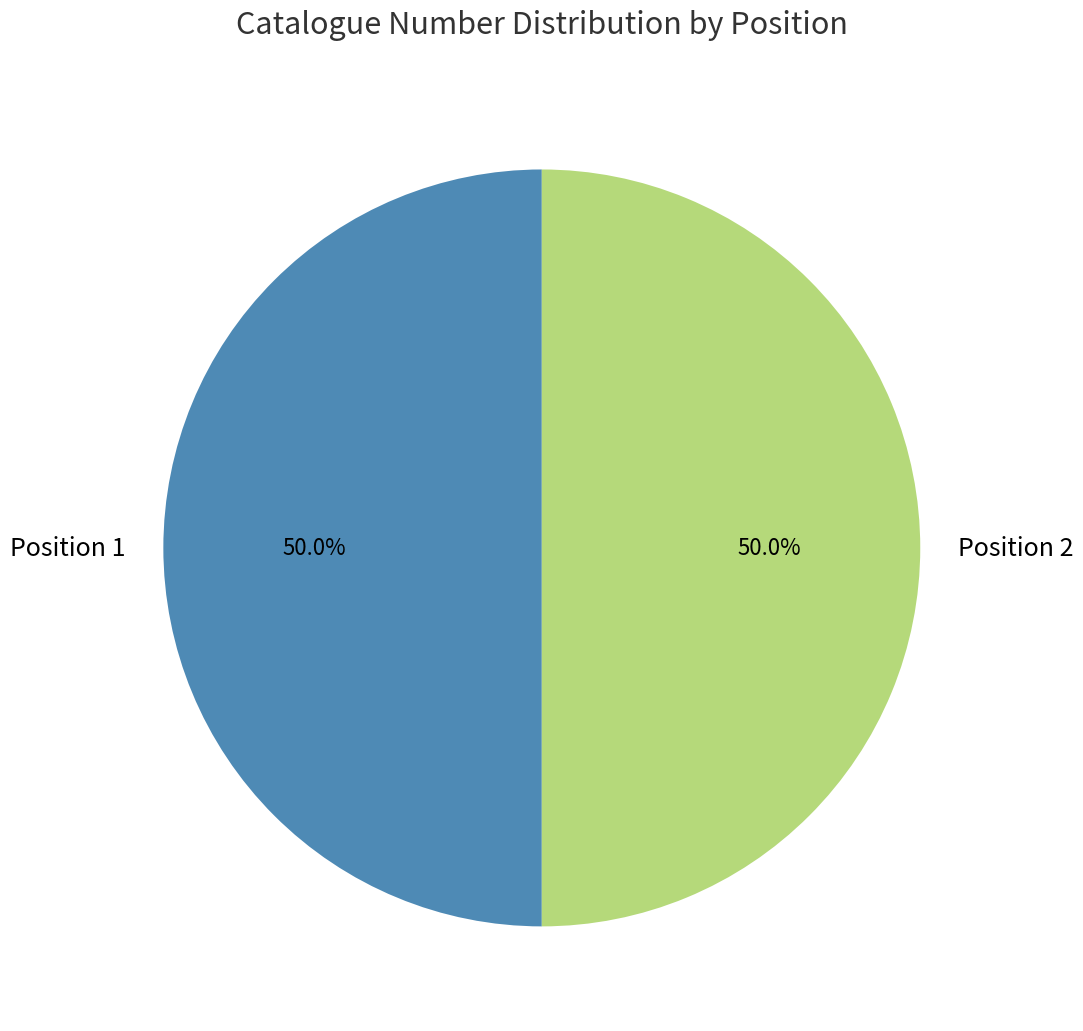

What percentage is NOT represented by Position 1?

50.0%